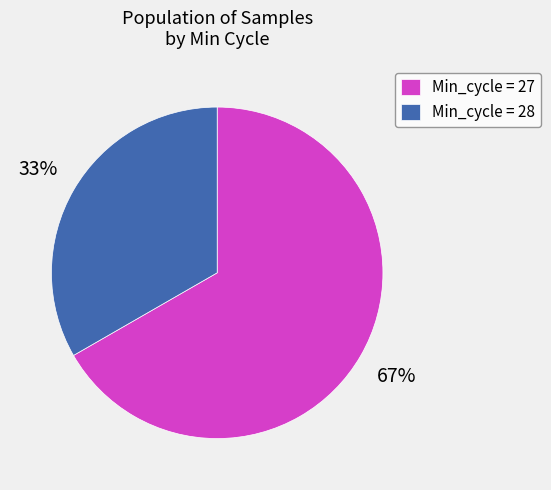

Rank the categories by value from lowest to highest.

Min_cycle = 28, Min_cycle = 27